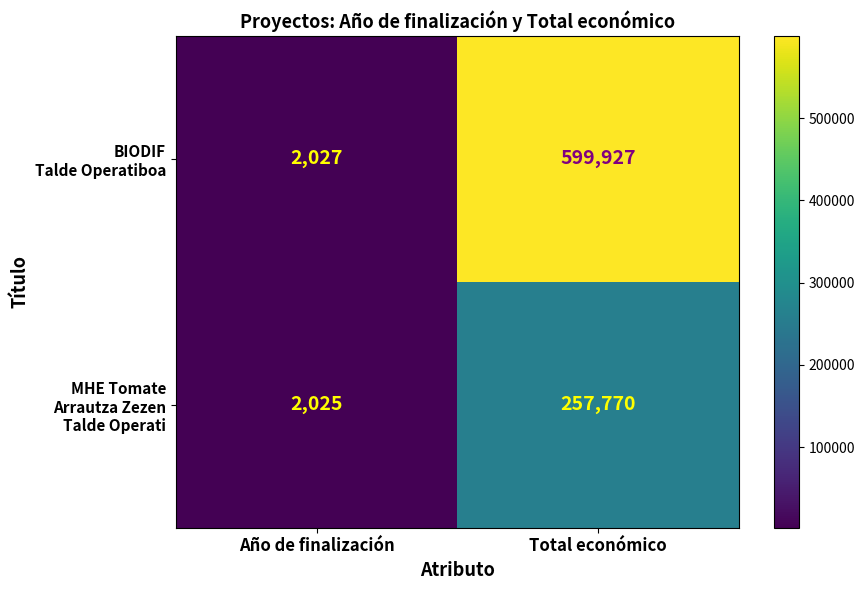

Count the MHE Tomate Arrautza Zezen Talde Operati values in the range 2025 to 257770.

2